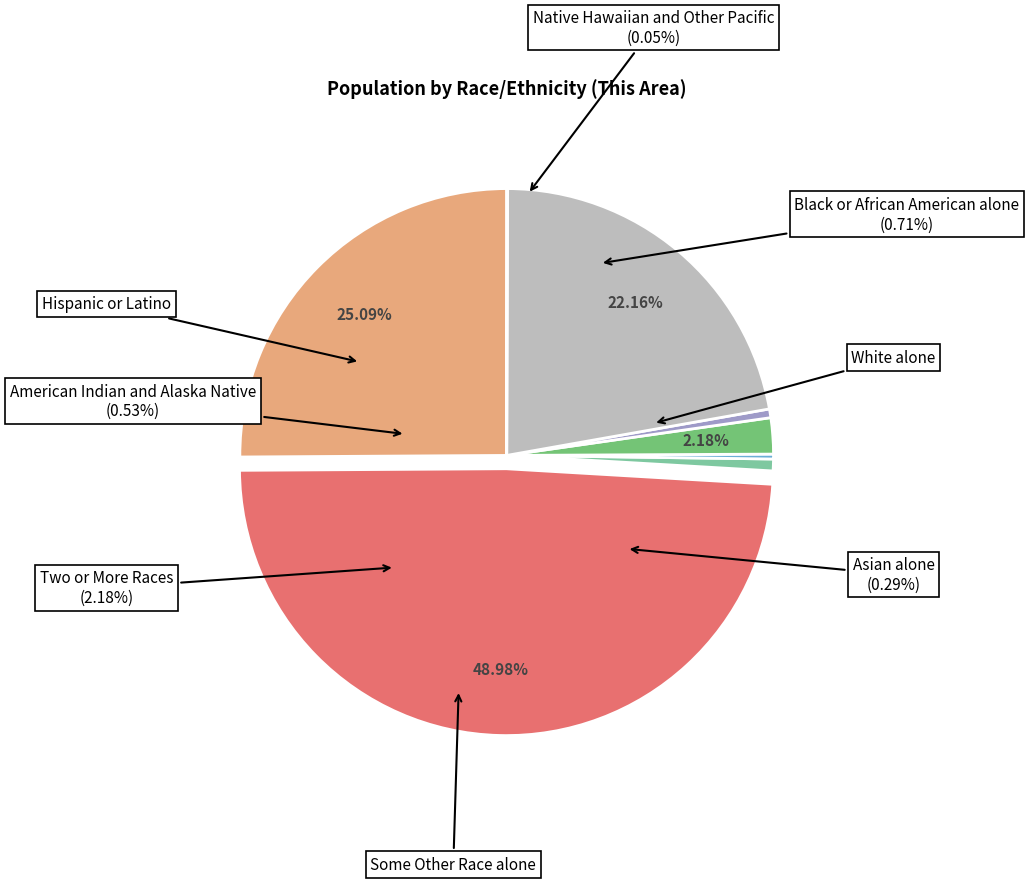

To the nearest percent, what is the combined percentage of American Indian and Alaska Native and Black or African American alone?

1%